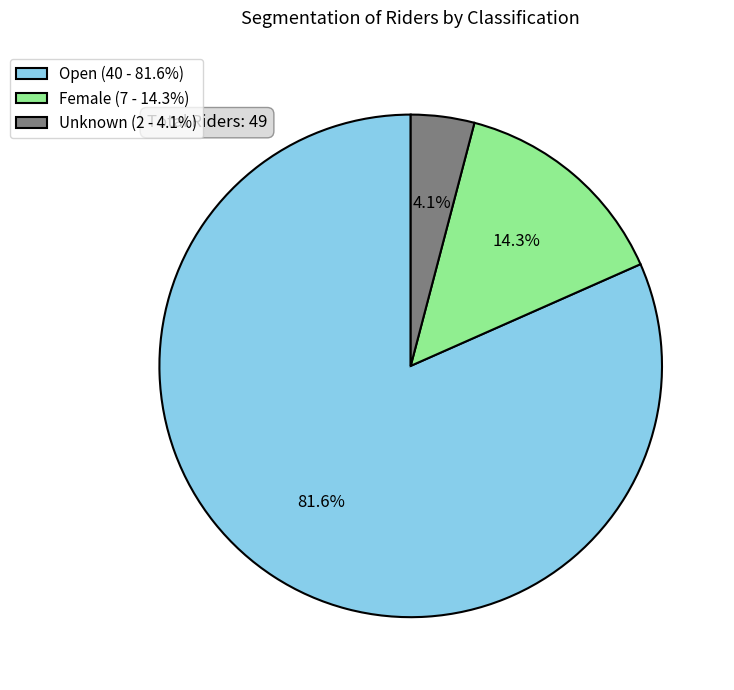

Is it true that Open is 91% of the pie?

False